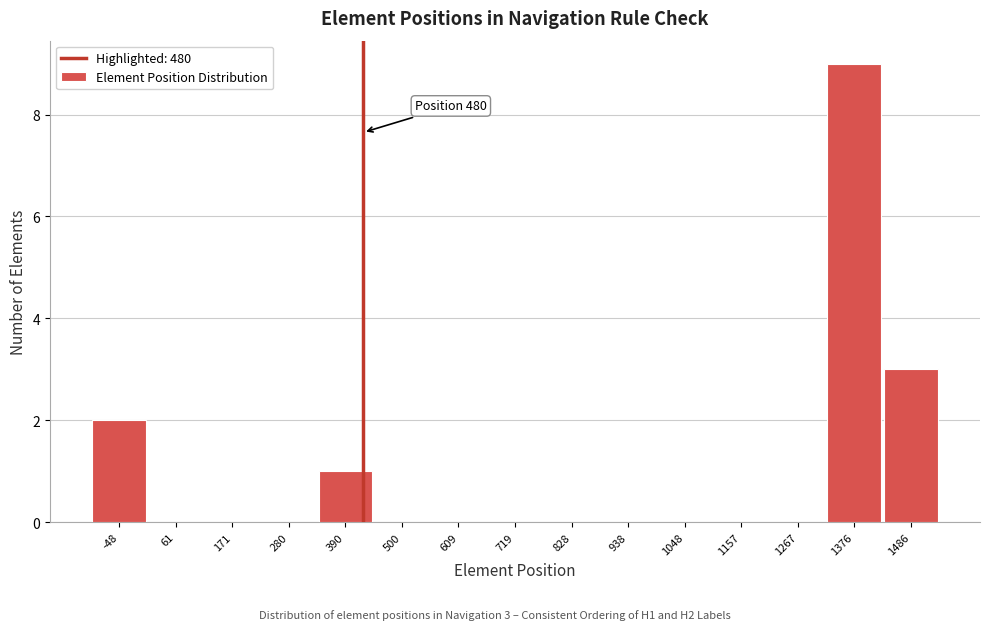

Reading left to right, what are all the values shown in this chart?

-48=2	61=0	171=0	280=0	390=1	500=0	609=0	719=0	828=0	938=0	1048=0	1157=0	1267=0	1376=9	1486=3